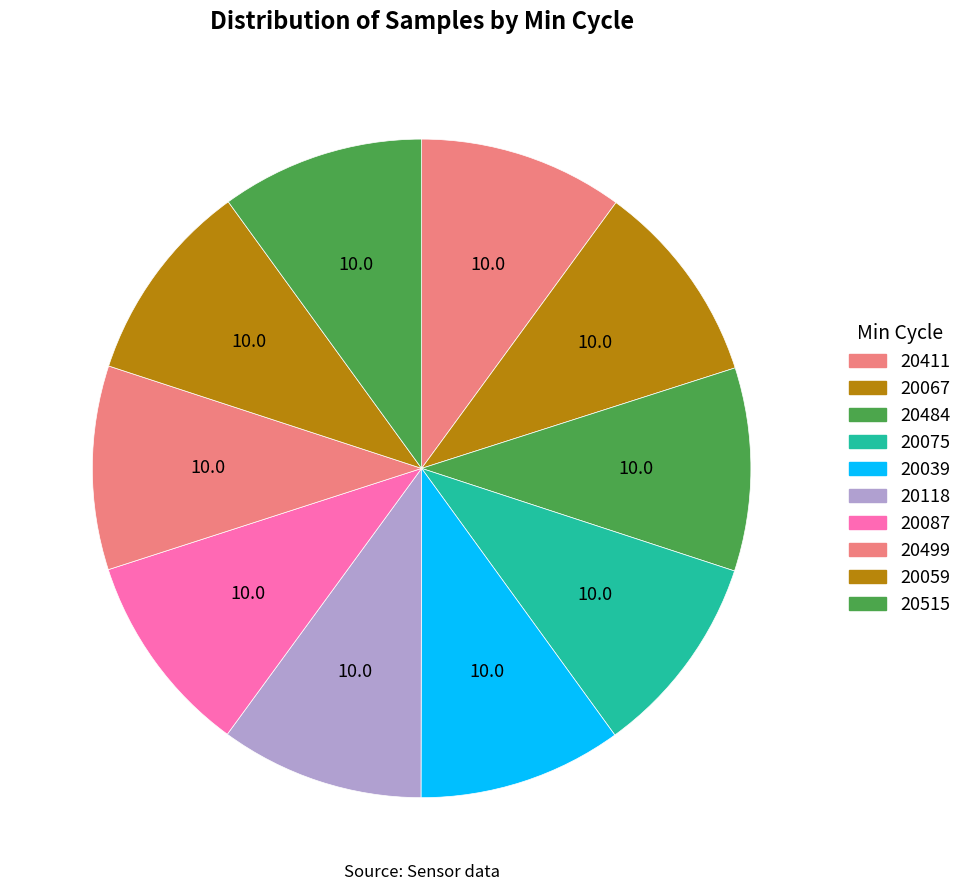

What percentage is the 20059 slice, to the nearest percent?

10%